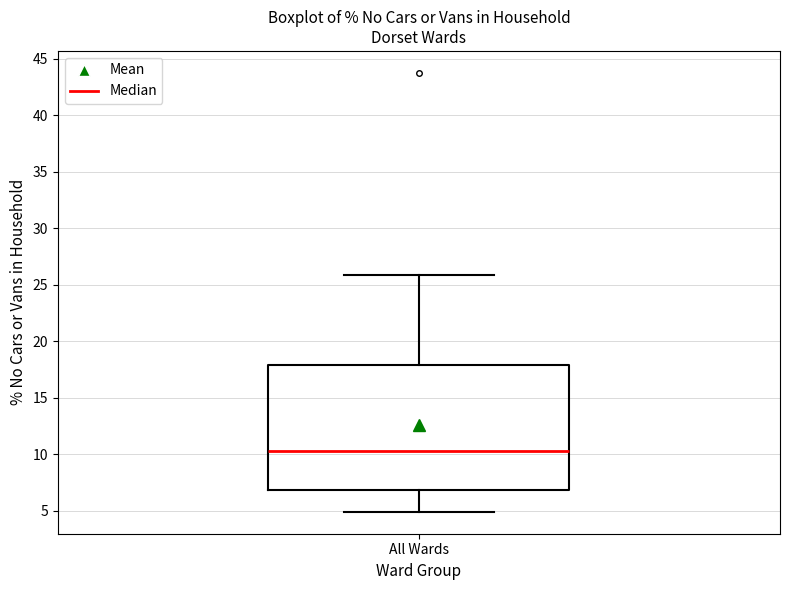

Where does the median line of the box for All Wards sit on the y-axis? The values are not printed on the chart, so give them approximately, as read against the axis.

10.5